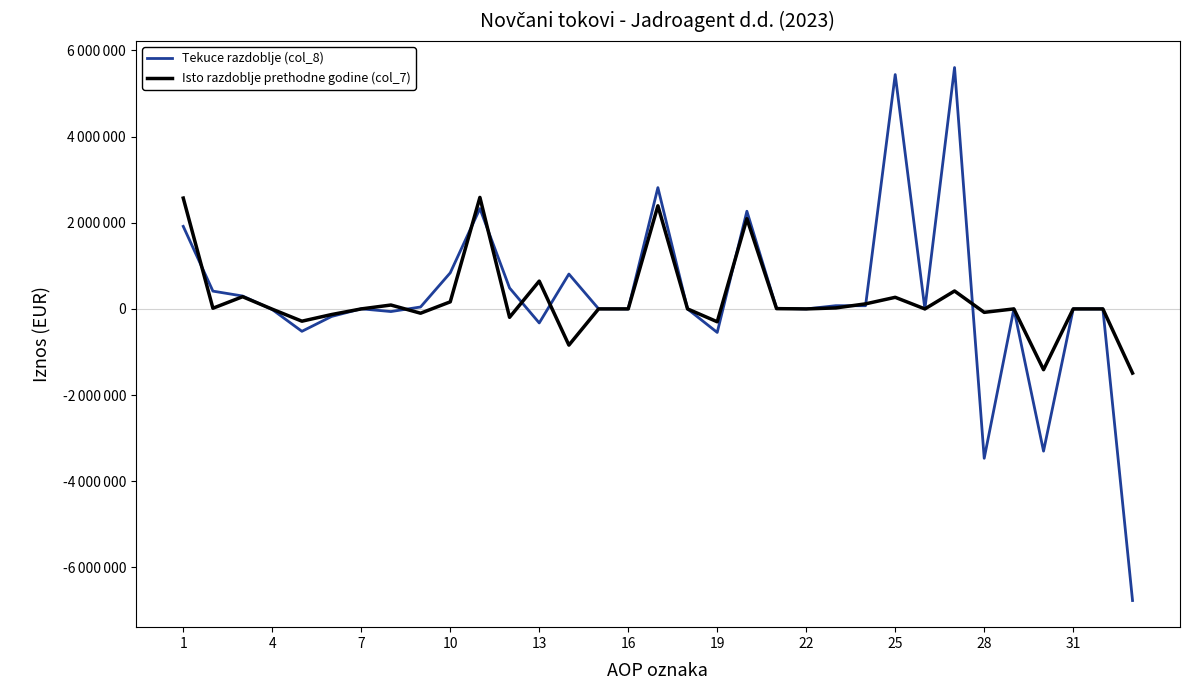

What is the sum of all Tekuce razdoblje (col_8) values?

8243091